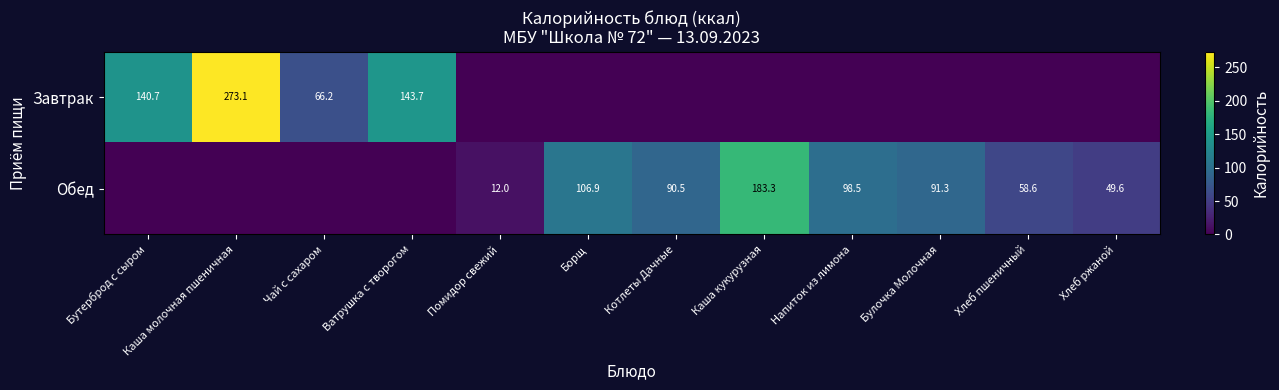

The Обед series shows 25.1 at Борщ. True or false?

False